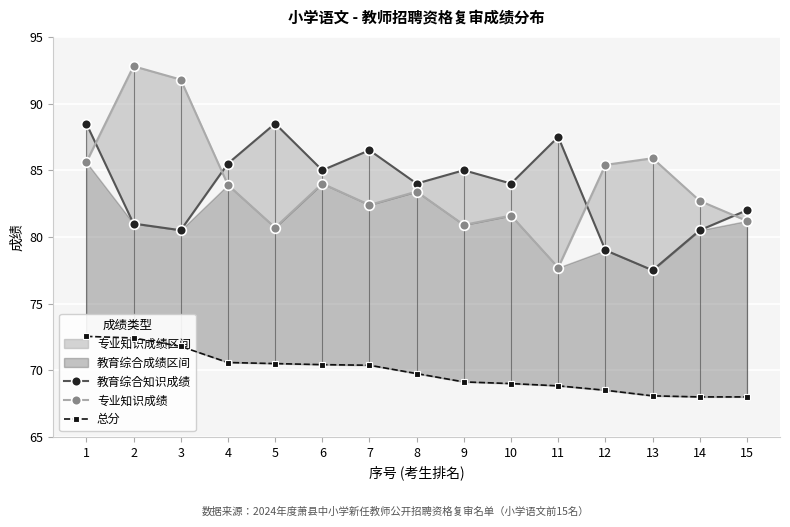

At which label is 教育综合知识成绩 closest to 83?

8